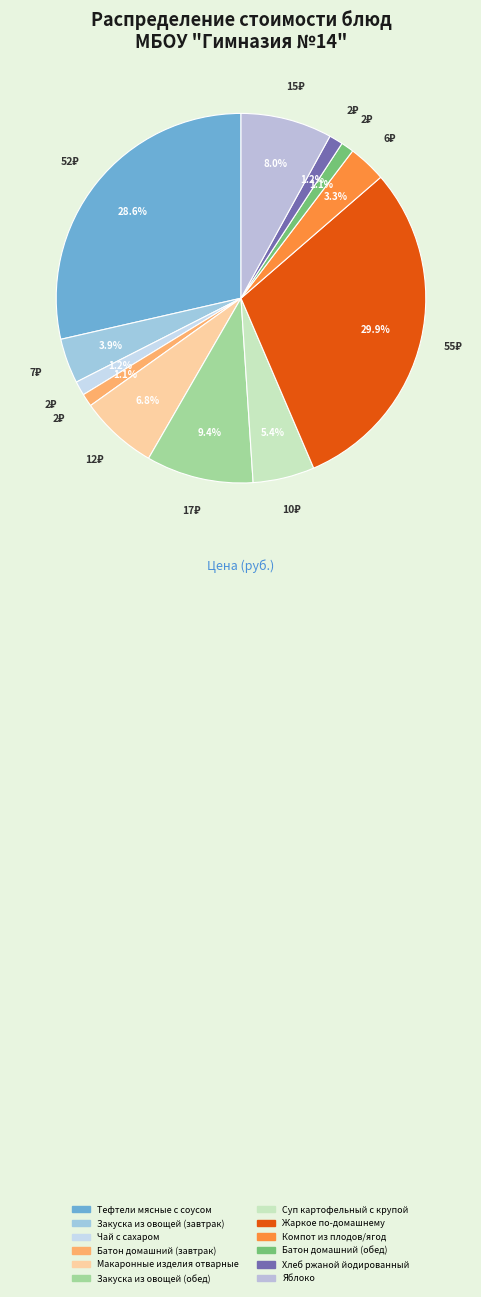

To the nearest percent, what percentage of the pie is Компот из плодов/ягод?

3%